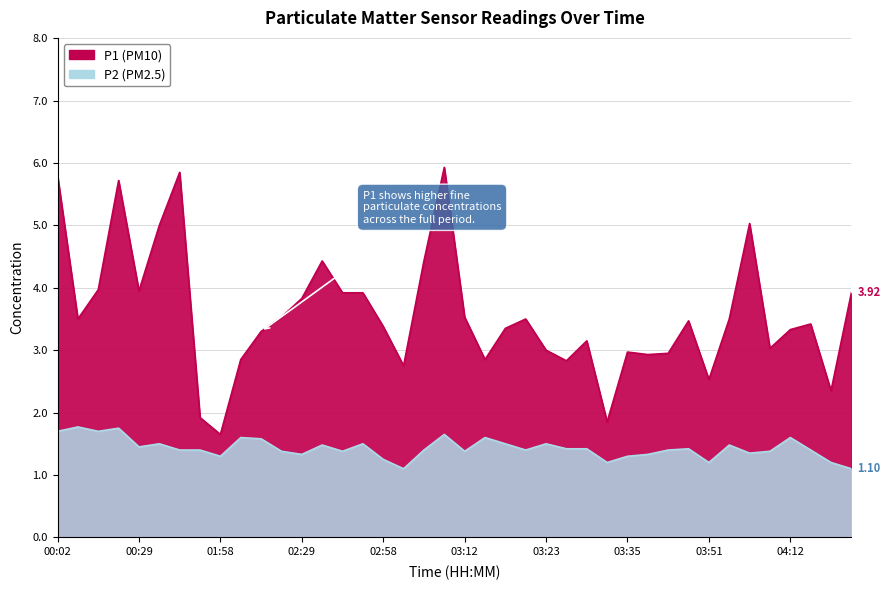

What position from the right is 02:43?

26